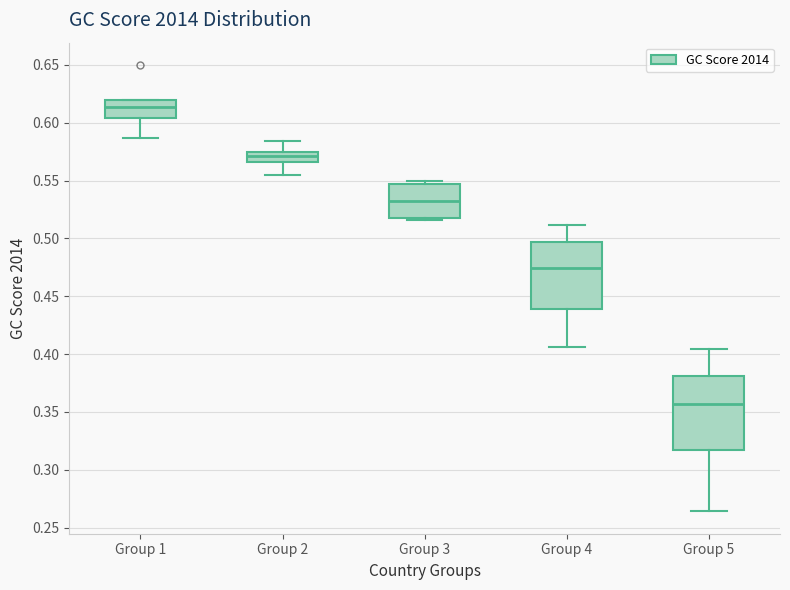

Which box has the highest median line?

Group 1